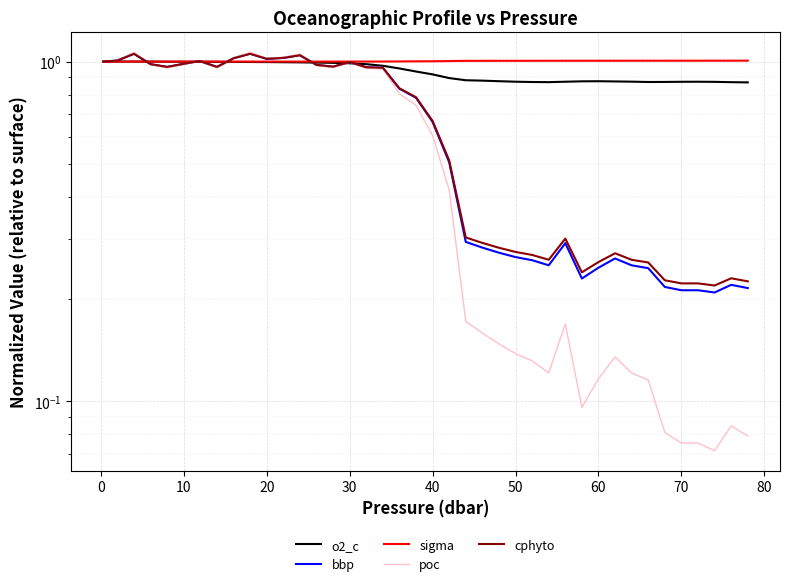

The value of sigma at 70 is 1.4. True or false?

False